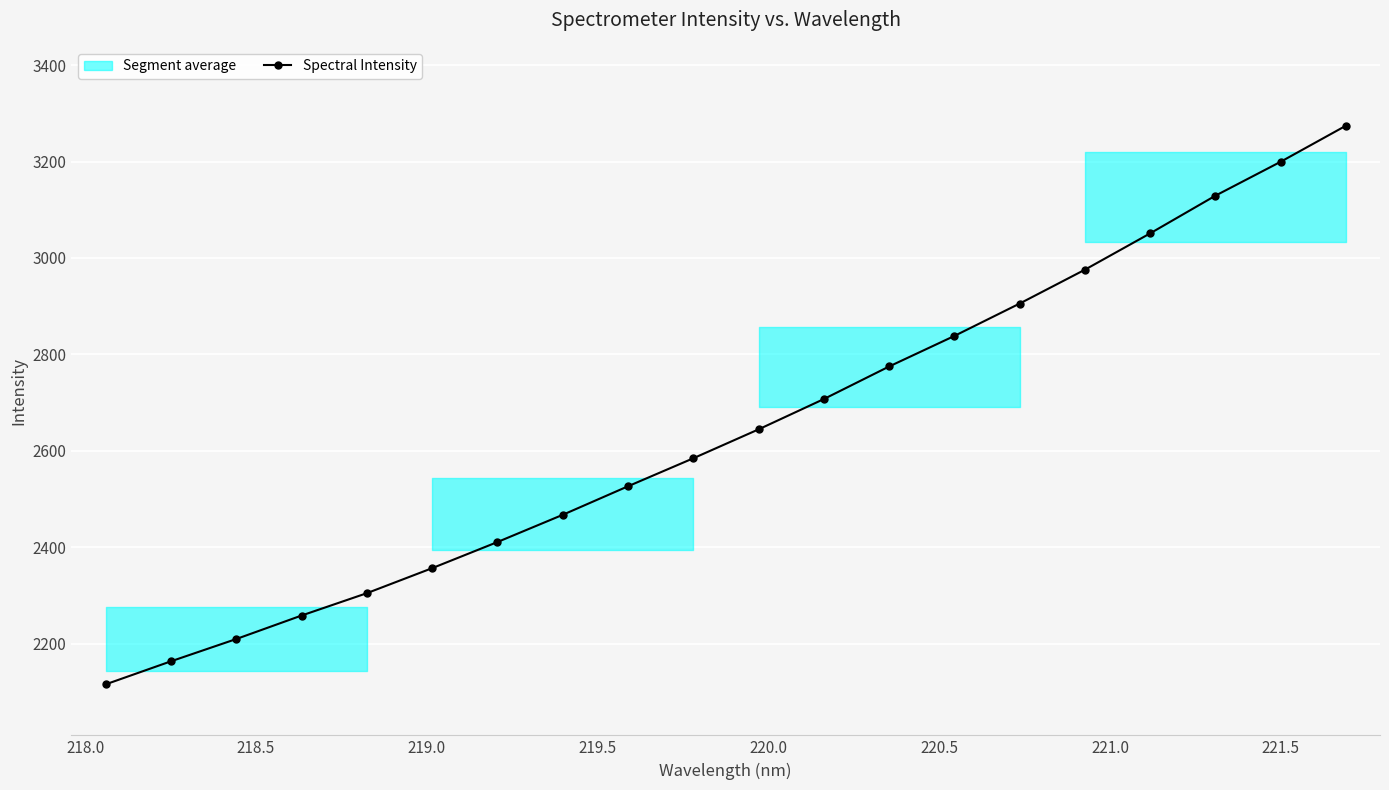

How many lines are shown in the chart?

1